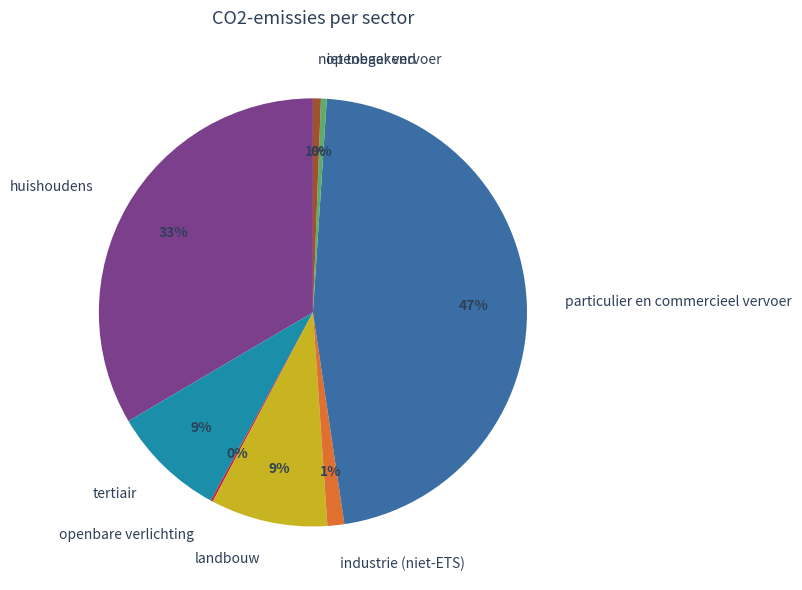

Is particulier en commercieel vervoer the majority of the pie?

No